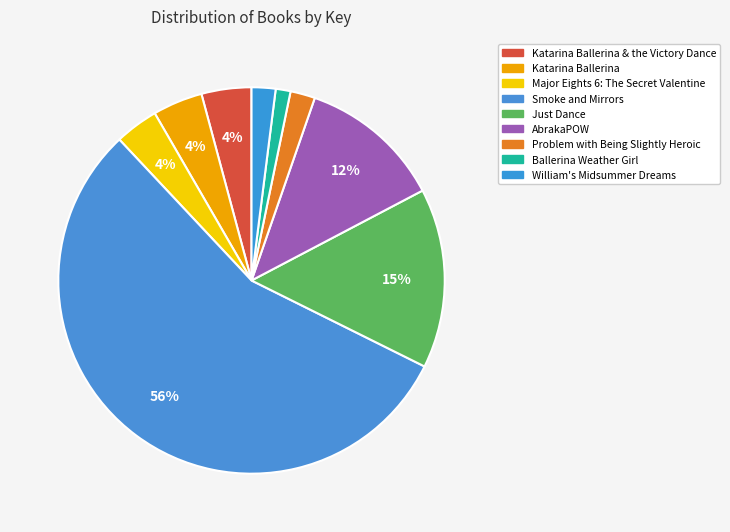

How many segments does this pie chart have?

9